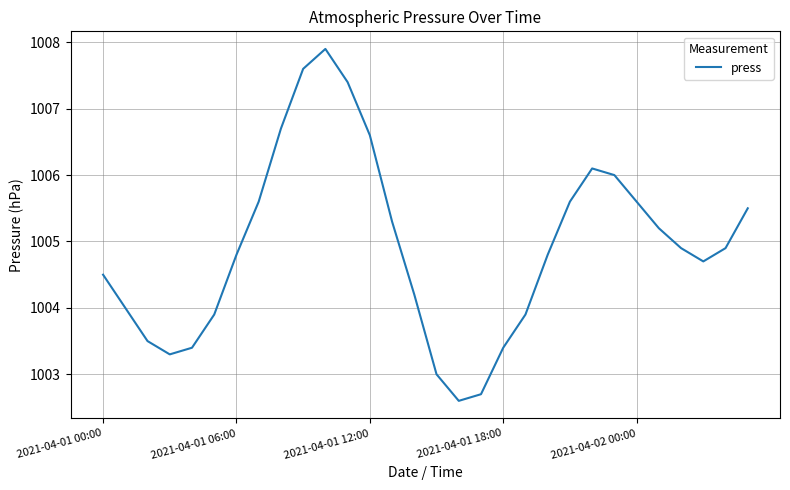

Count the number of categories in the chart.

30